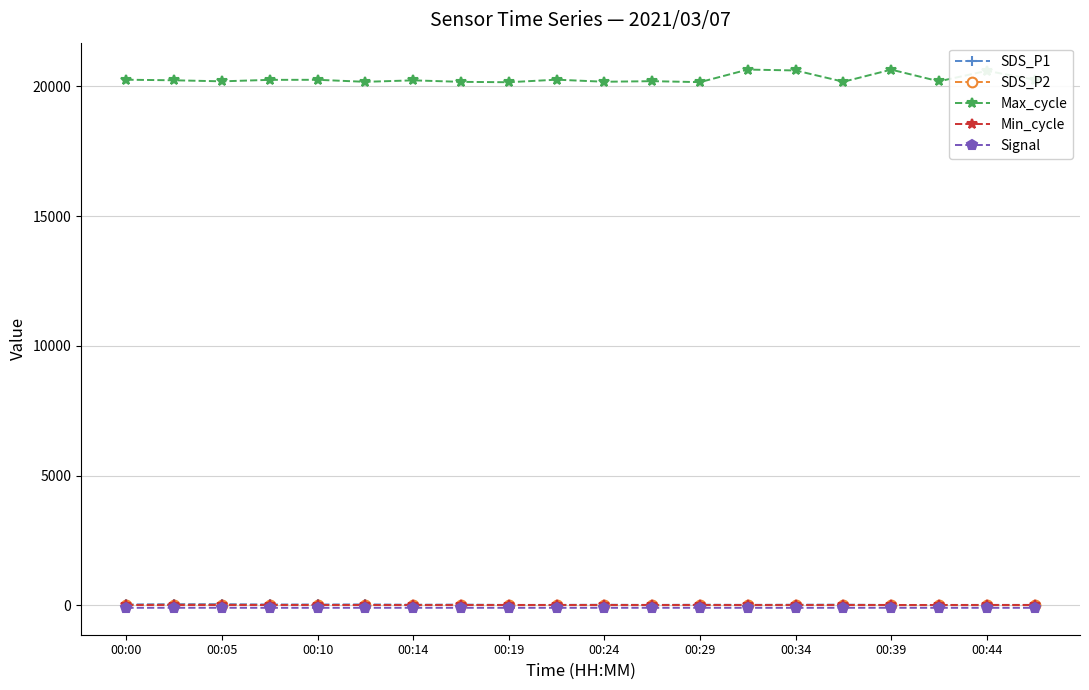

True or false: Max_cycle has more than 0 interior local peaks.

True